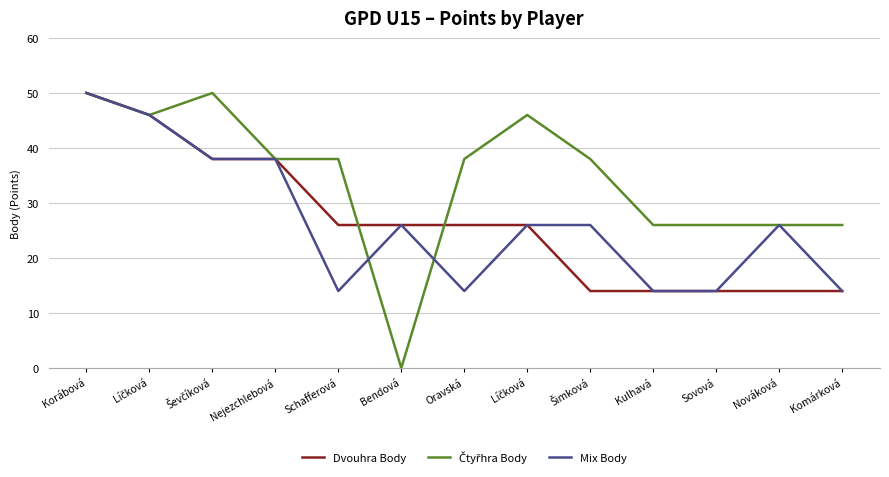

Rank the series at Bendová from highest to lowest value.

Dvouhra Body, Mix Body, Čtyřhra Body